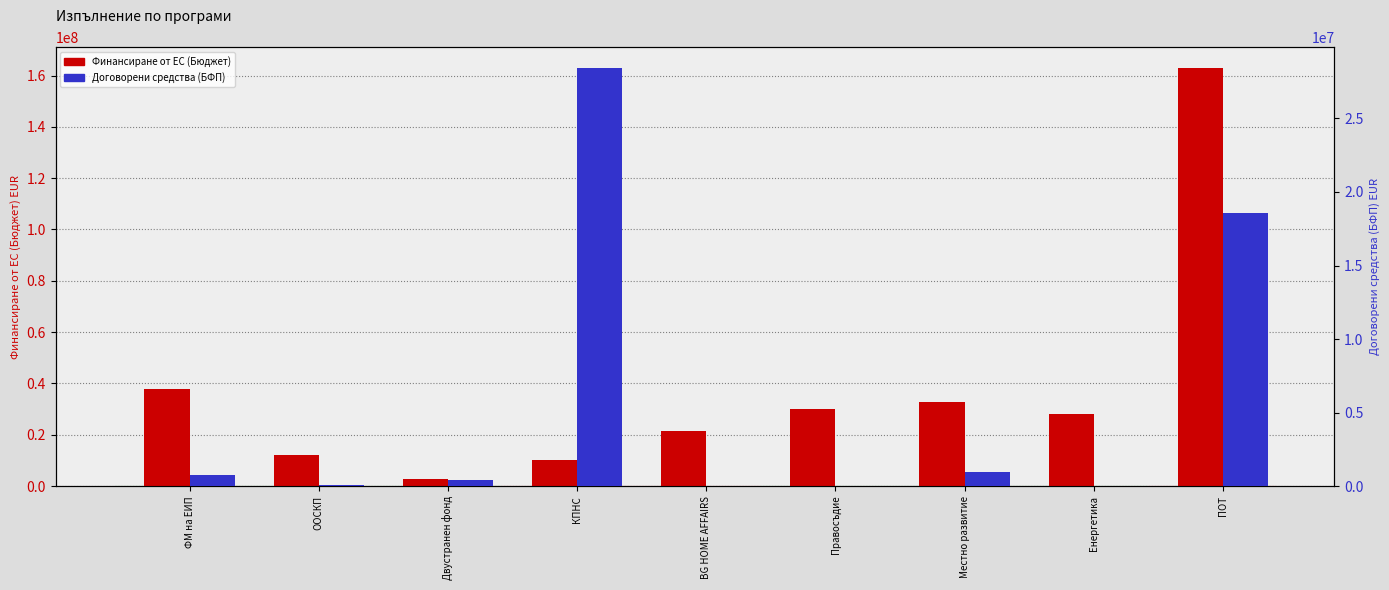

Reading left to right, transcribe all the data shown in this chart.

Финансиране от ЕС (Бюджет): 37714867.8	11969816.2	2602000.2	10000000.0	21499670.5	29999539.8	32604347.1	28000000.0	162855769.7
Договорени средства (БФП): 775887.2	106220.9	403920.6	28416350.6	4095.4	0.0	976567.5	14469.6	18557146.5